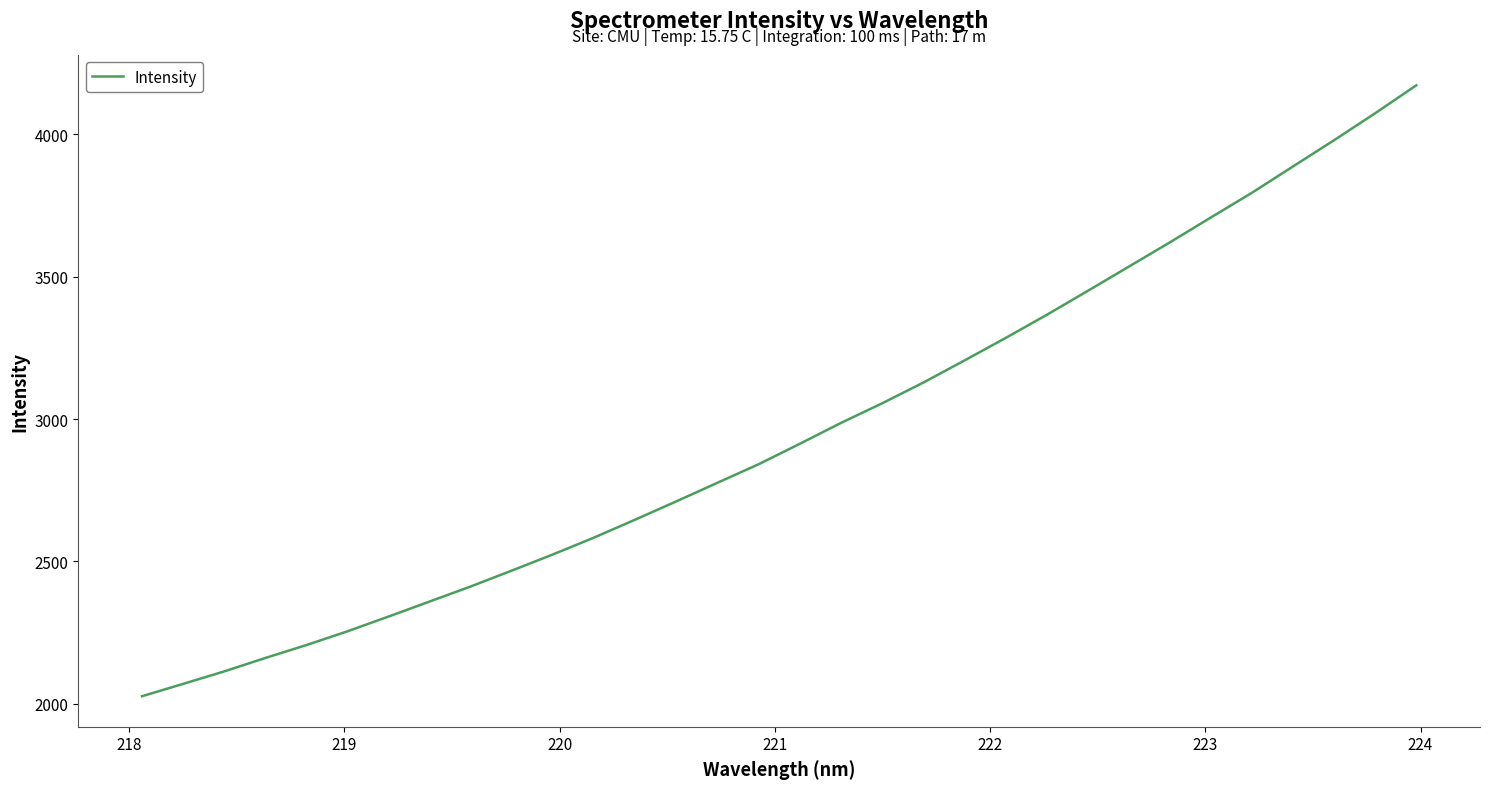

What is the difference between the maximum and minimum values?

2146.1